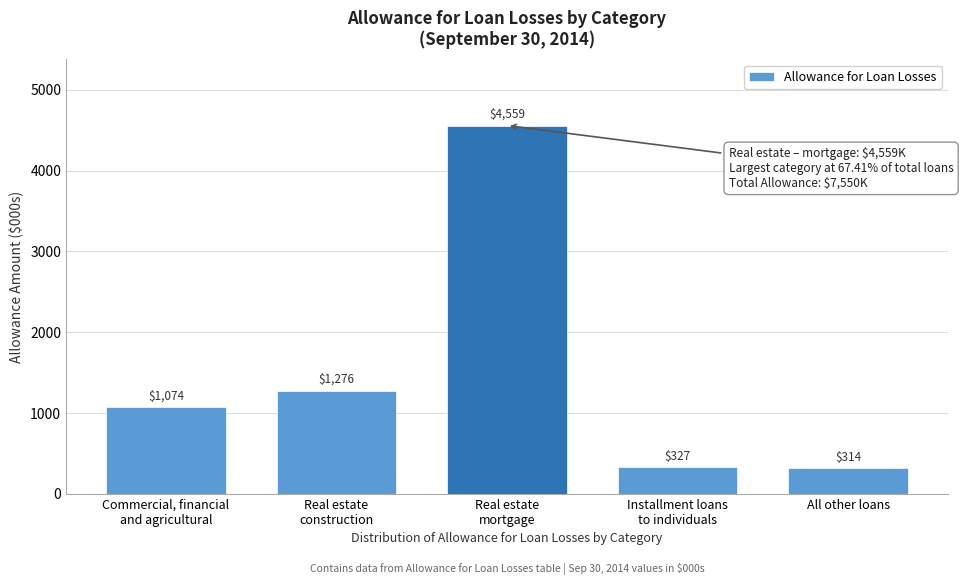

Reading left to right, transcribe all the data shown in this chart.

1074	1276	4559	327	314